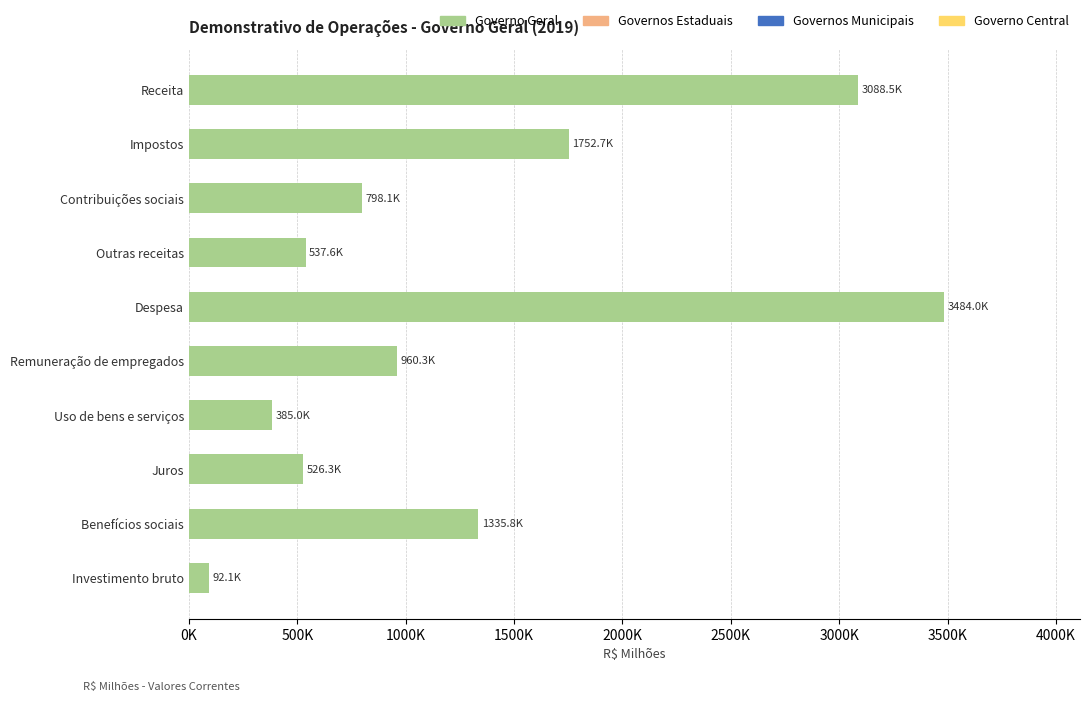

Does the chart contain any negative values?

No